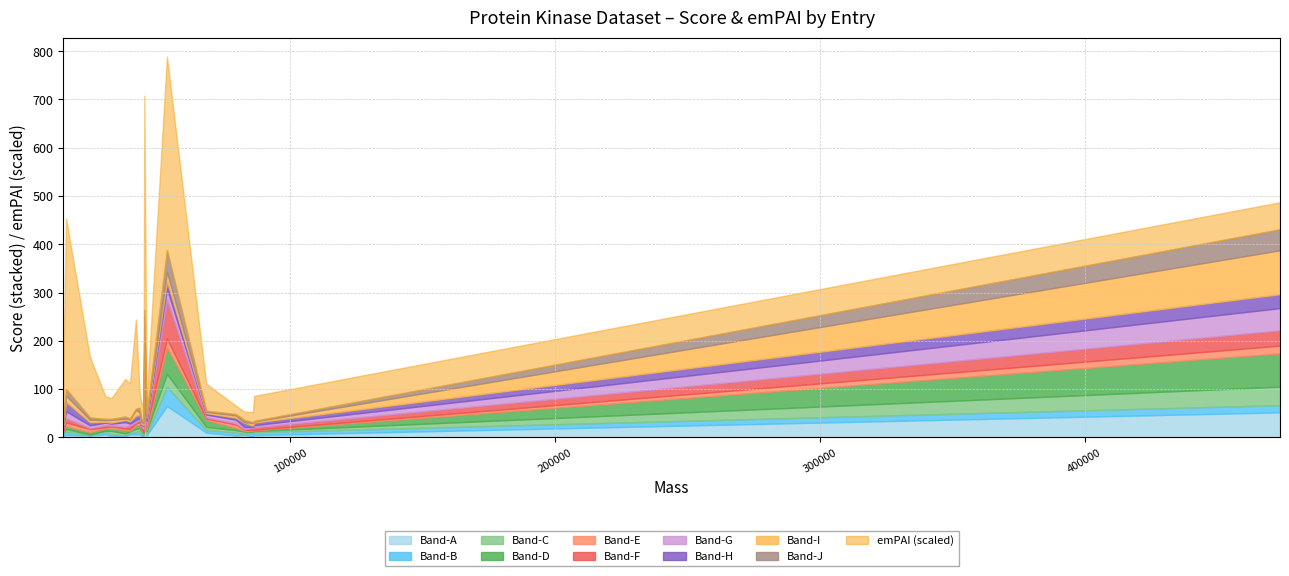

What is the maximum value for Band-A?

64.9